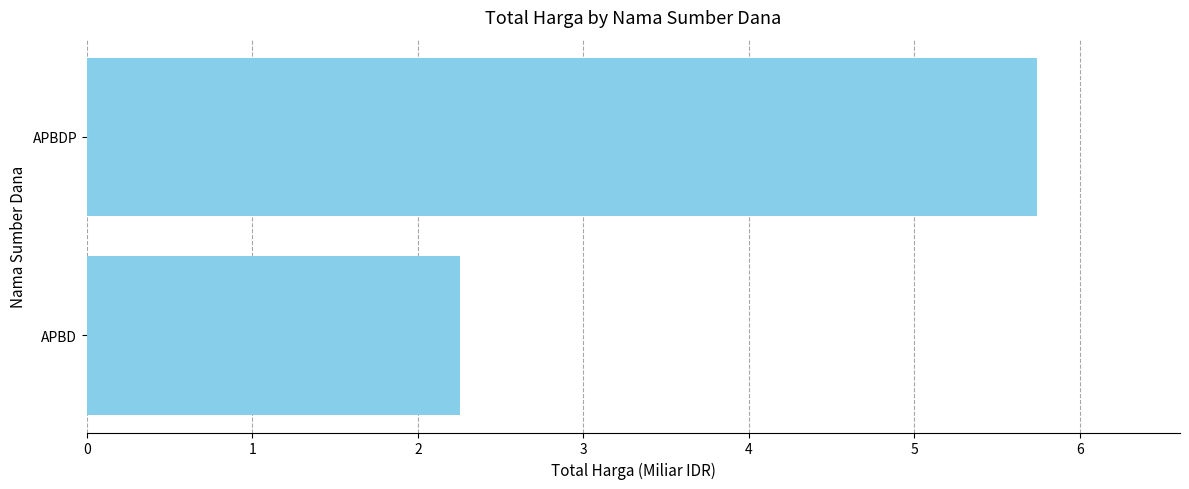

Which has a higher value, APBD or APBDP?

APBDP